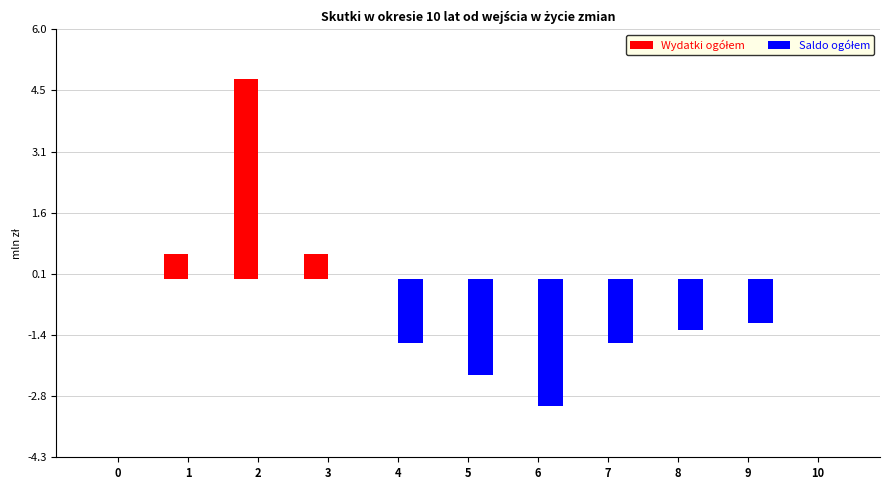

Count the number of data series in this chart.

2